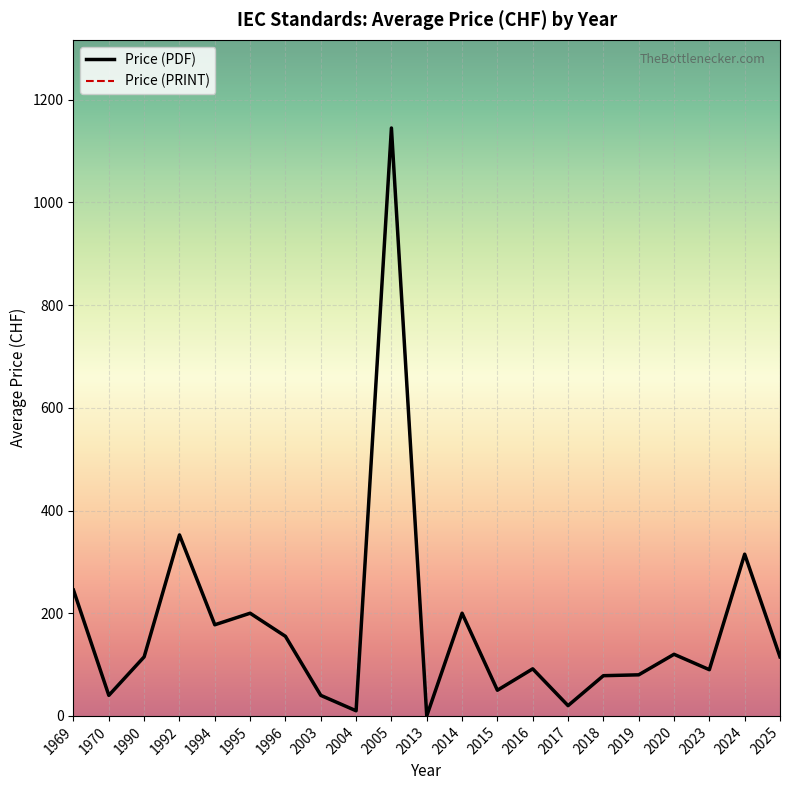

What is the value of the Price (PRINT) point at the 16th from the left?

78.3